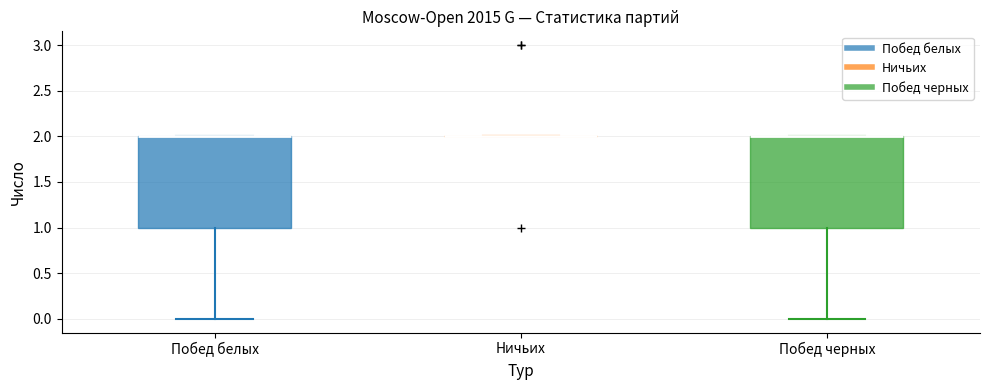

Where does the lower whisker of the box for Побед белых end on the y-axis? The values are not printed on the chart, so give them approximately, as read against the axis.

0